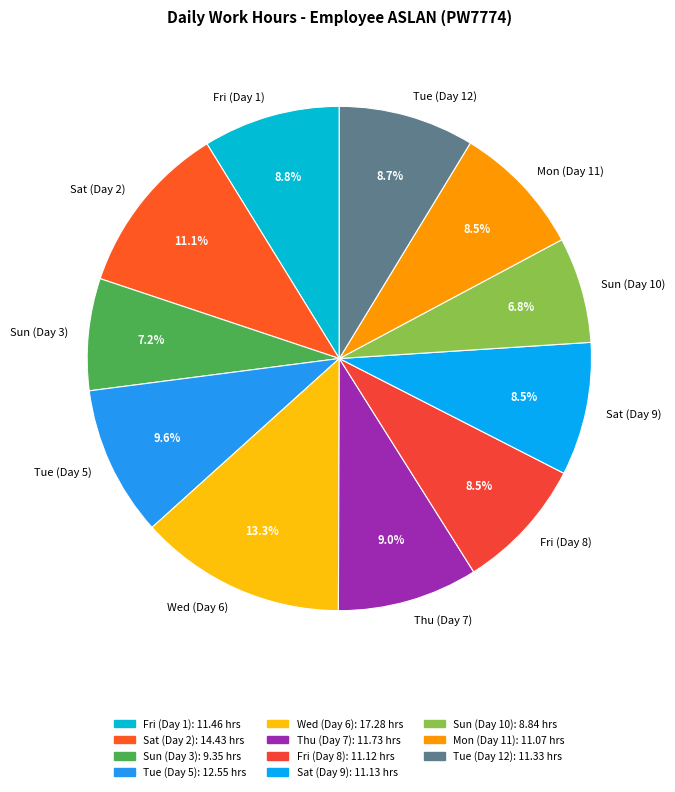

How much of the chart is everything except Sat (Day 9)?

91.5%